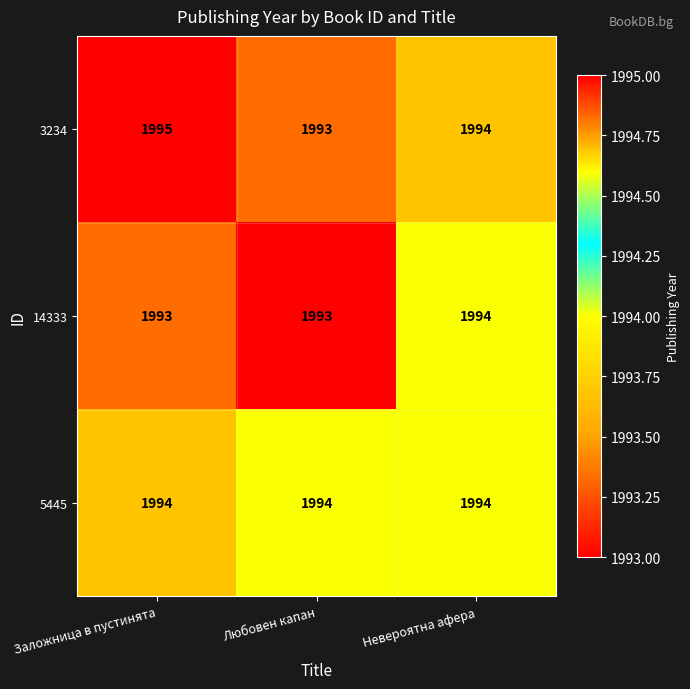

Is it true that 14333 equals 1993 at Заложница в пустинята?

True